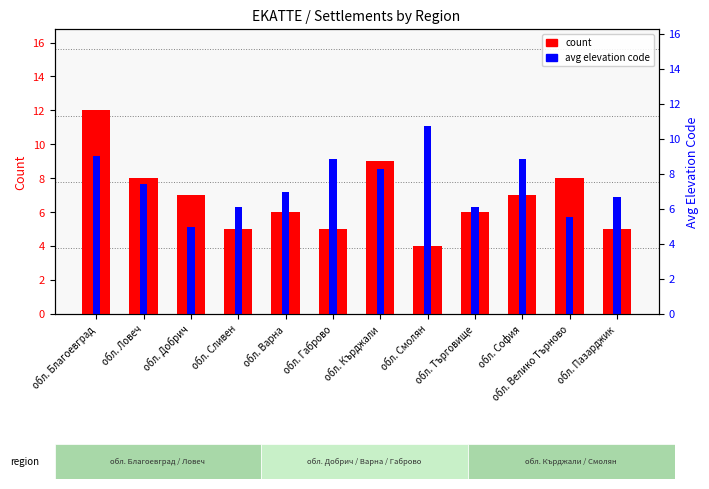

What is the average value of the avg elevation code series?

7.7